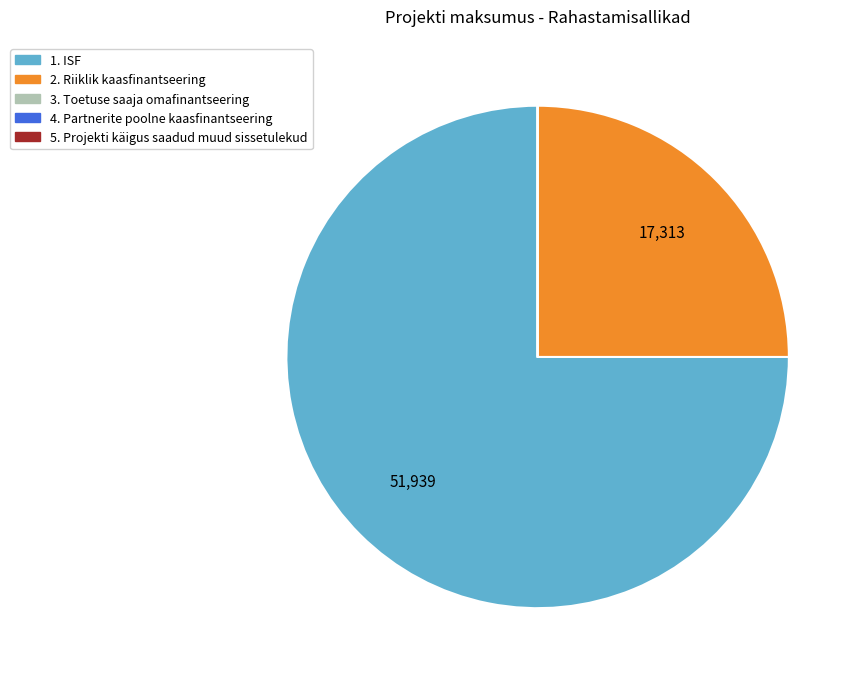

What is the majority slice?

1. ISF